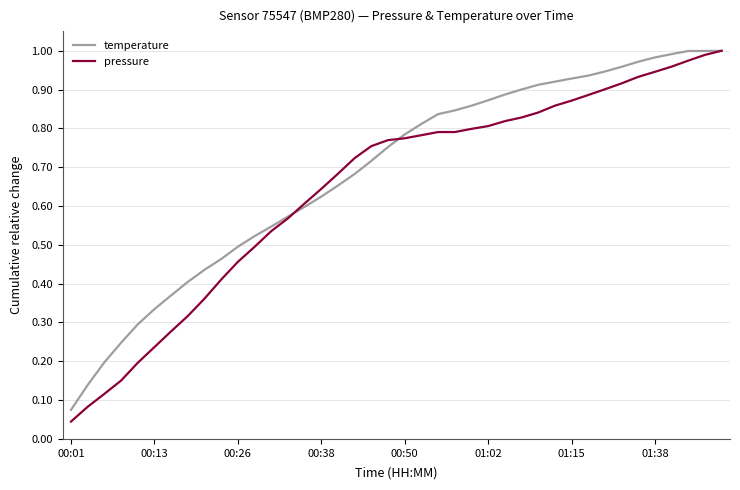

At how many categories does at least one series exceed 0?

40